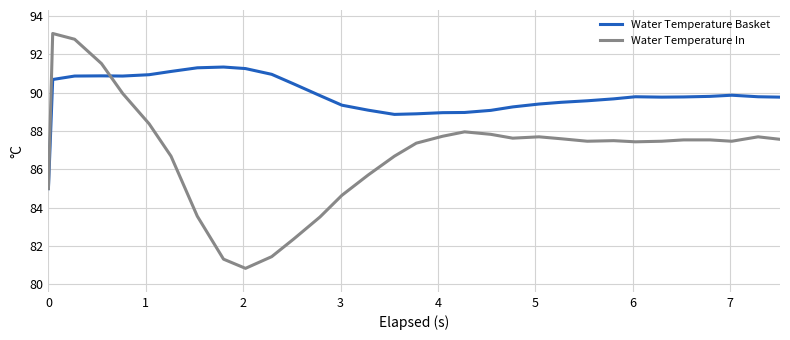

Which series has the largest total across all categories?

Water Temperature Basket